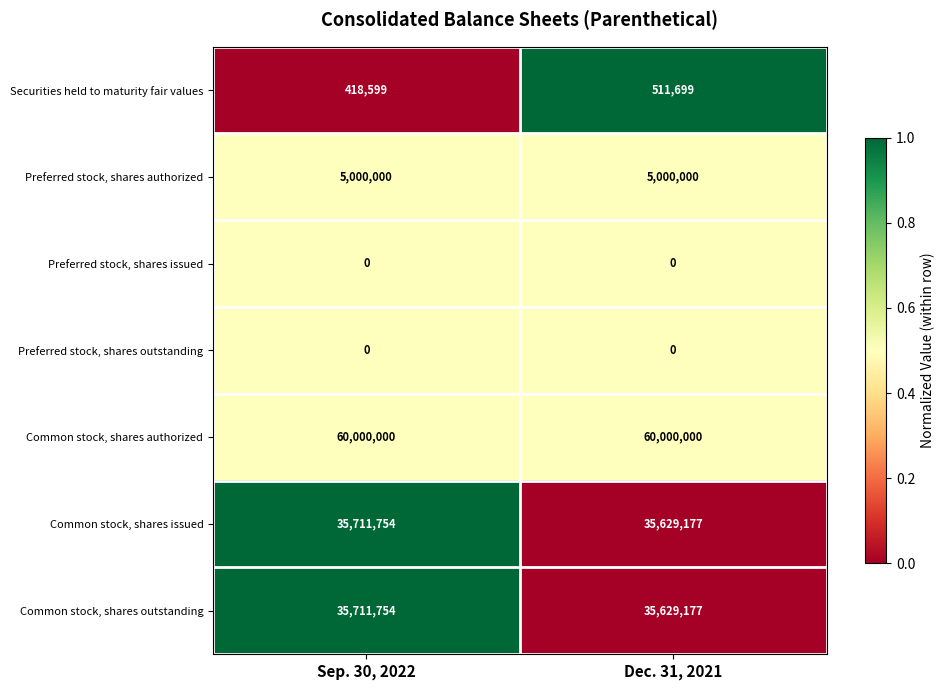

Count the number of categories in the chart.

2